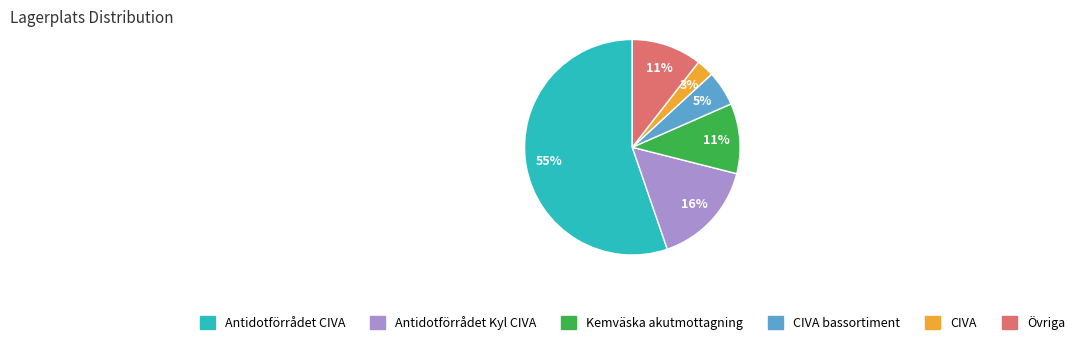

How many segments does this pie chart have?

6